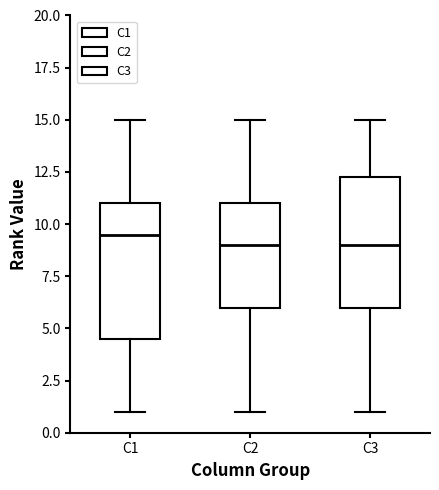

Where does the upper whisker of the box for C3 end on the y-axis? The values are not printed on the chart, so give them approximately, as read against the axis.

15.0